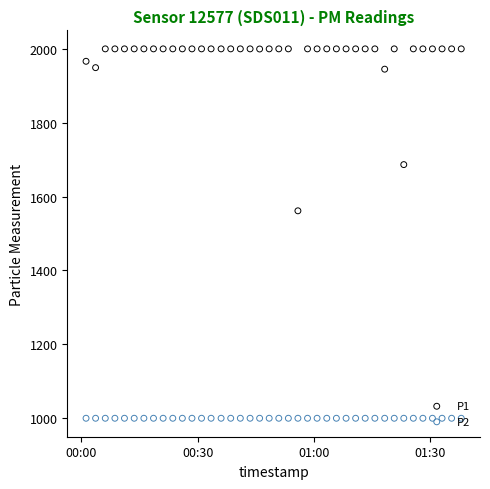

At how many categories does at least one series exceed 1122?

40